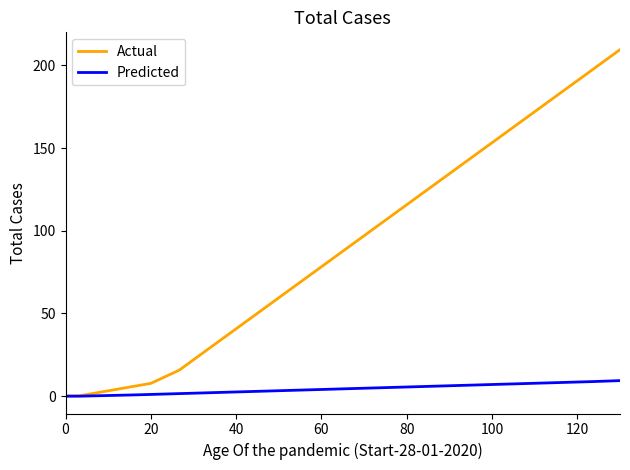

List the series in order of their overall mean, highest first.

Actual, Predicted